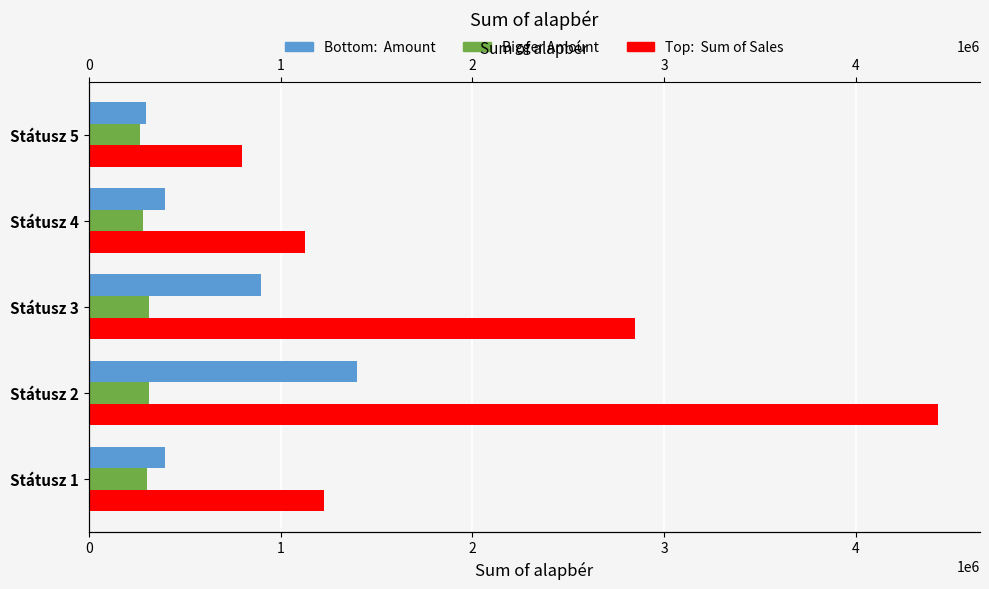

Are the bars horizontal?

Yes